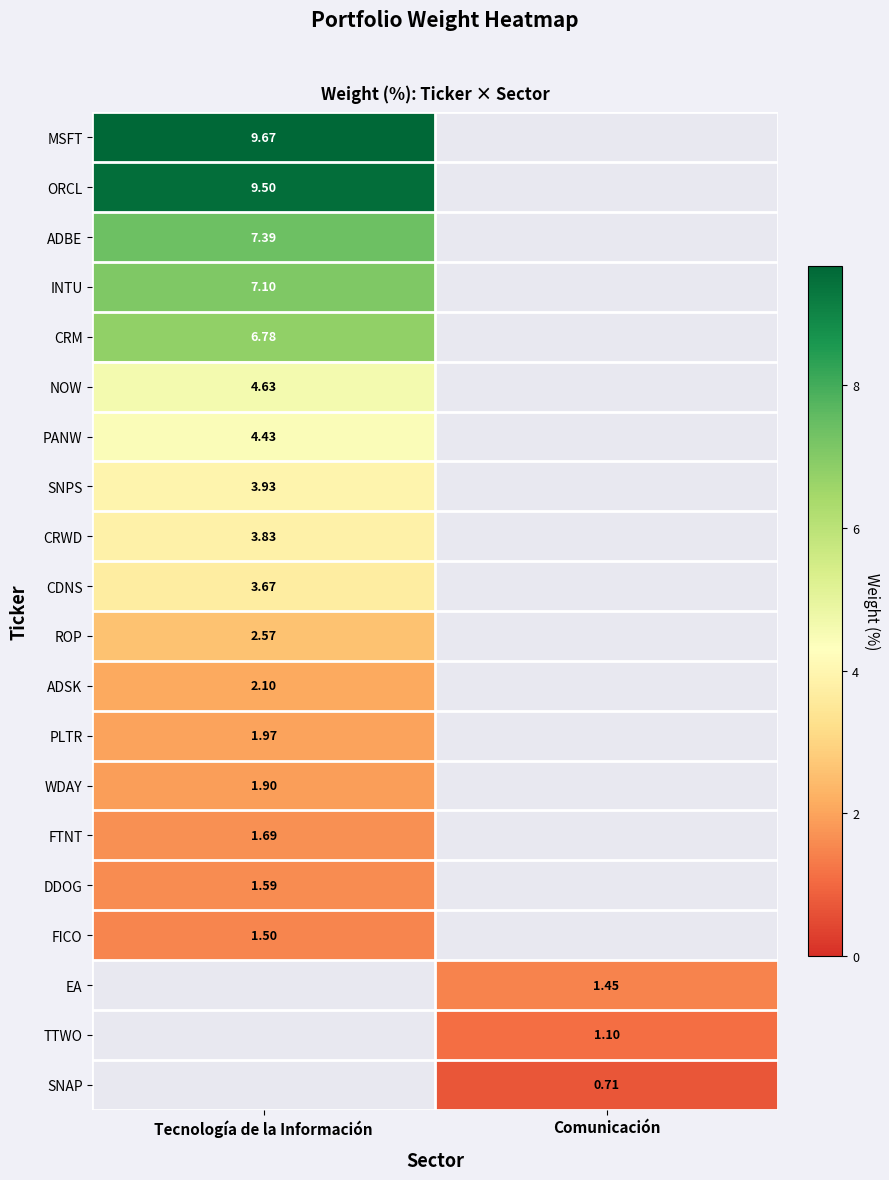

The value of CRWD at Tecnología de la Información is 3.8. True or false?

True